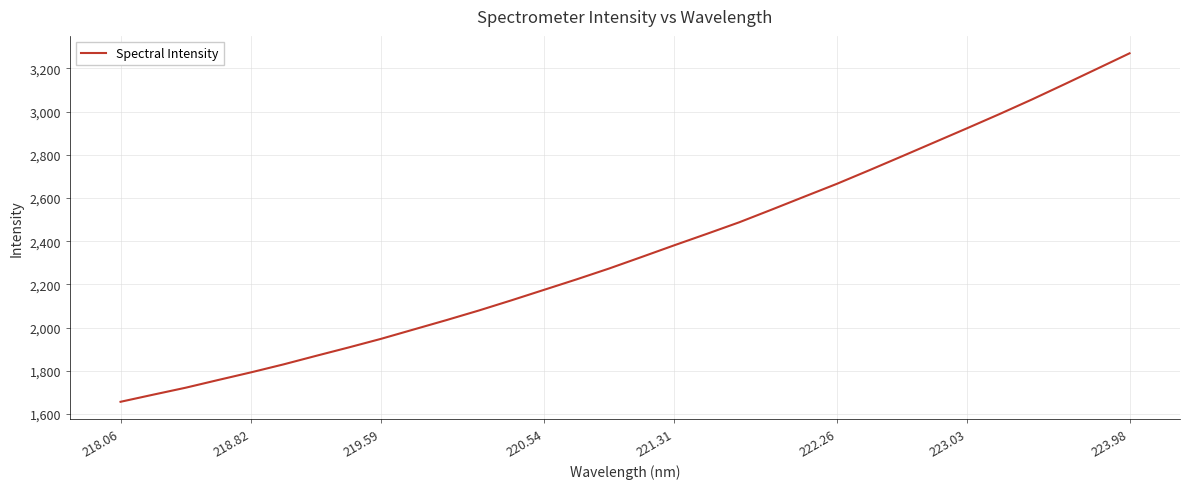

What is the minimum value shown in the chart?

1656.2